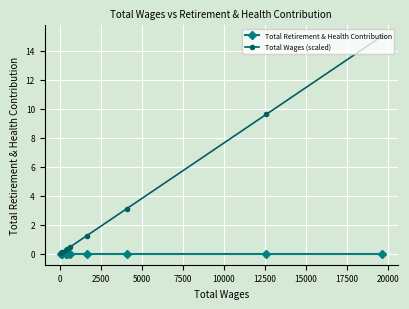

What is the greatest value displayed?

15.0